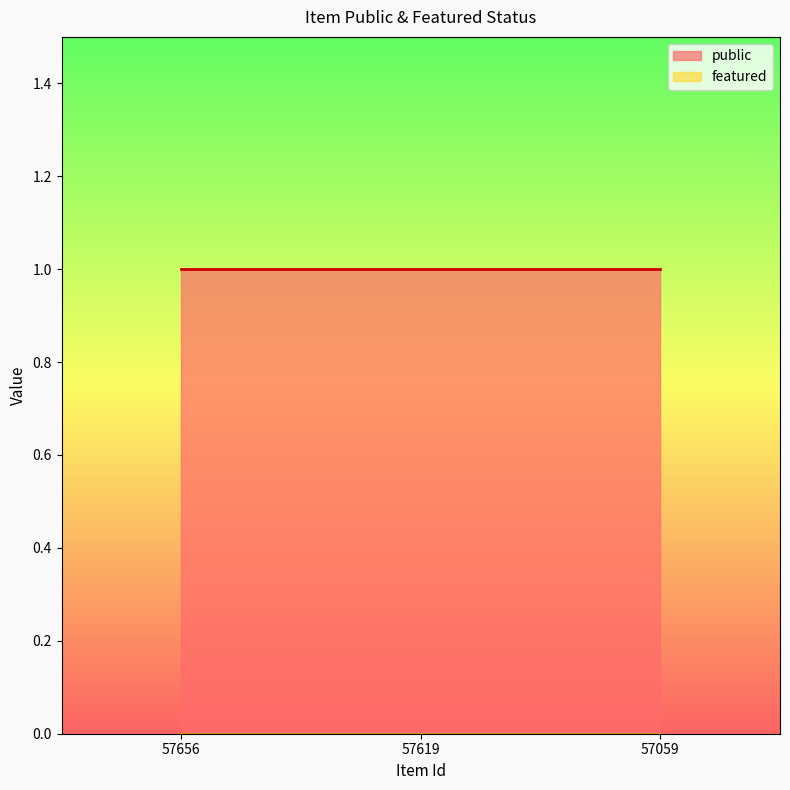

Reading left to right, list all the values displayed in this chart.

public: 1	1	1
featured: 0	0	0